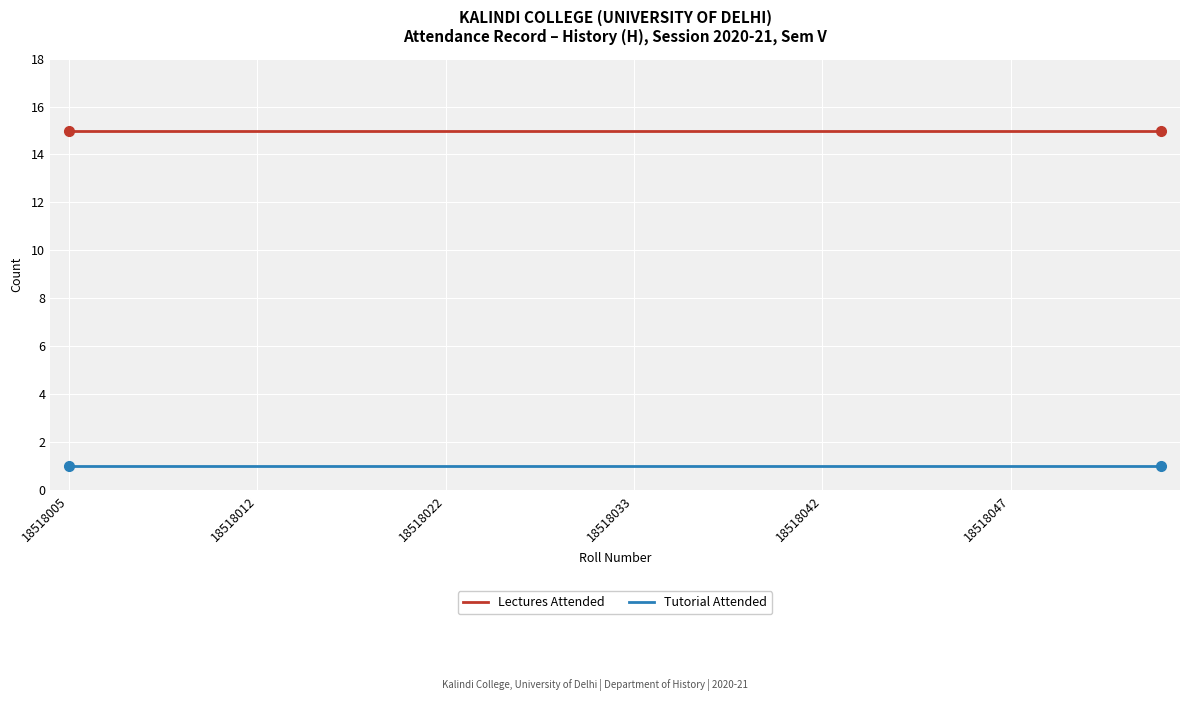

What is the average value of the Lectures Attended series?

15